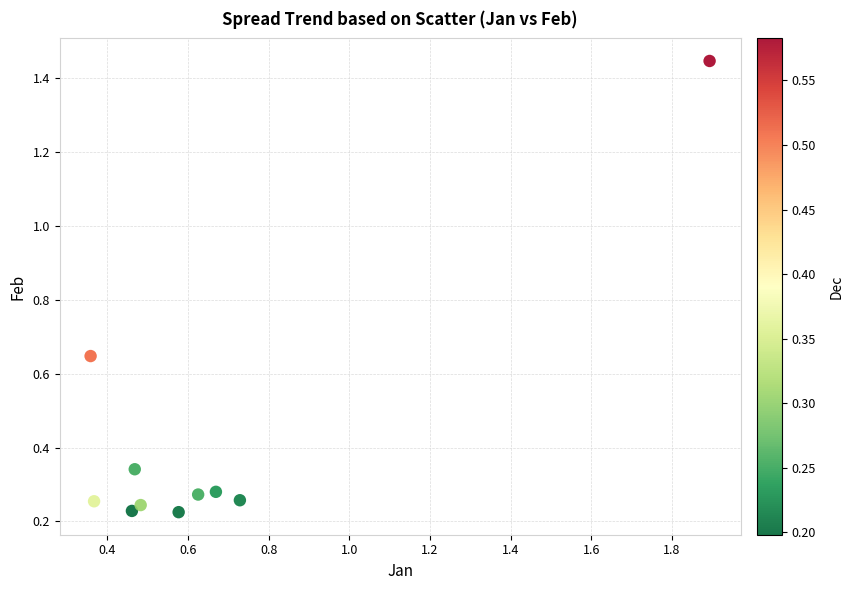

What is the average X value?

0.7